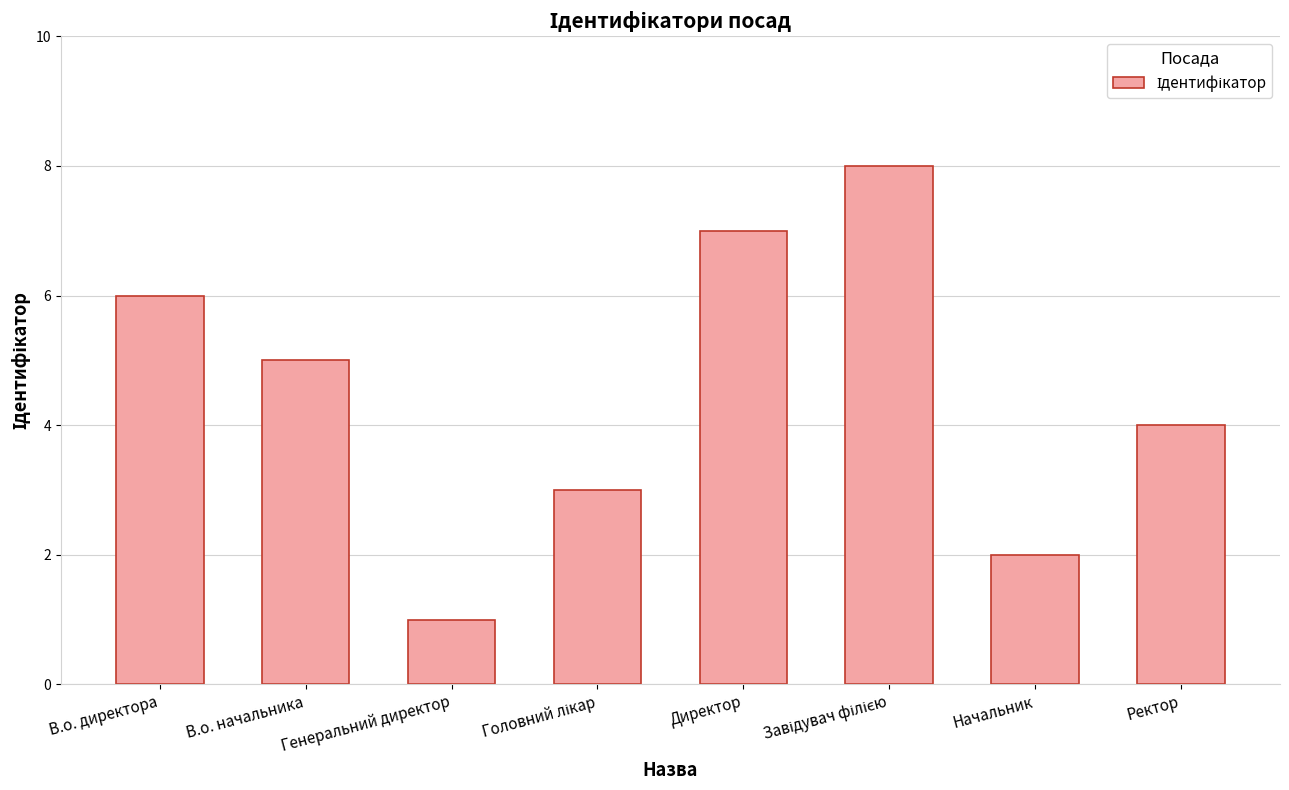

At which label does the data first exceed 5?

В.о. директора